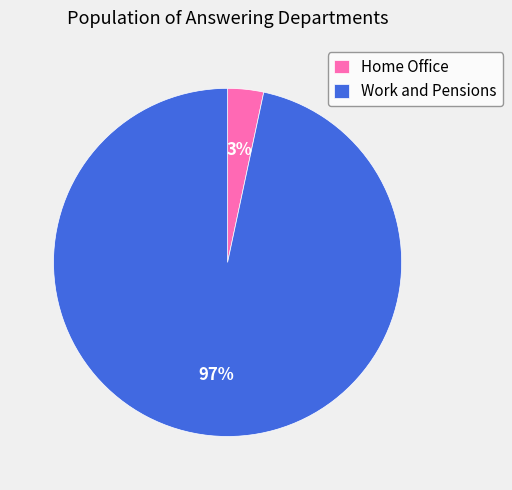

How many slices are in this pie chart?

2